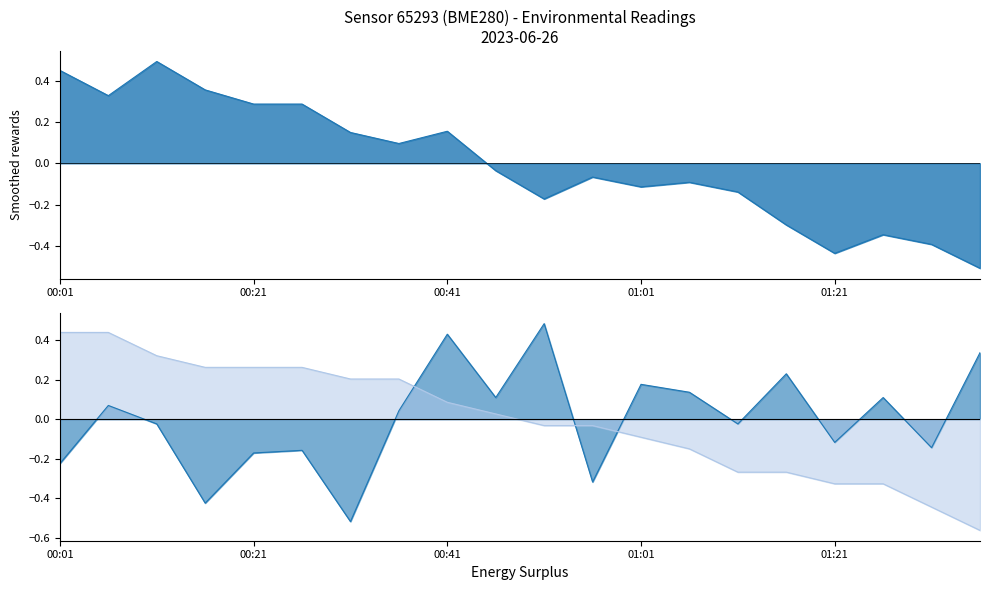

What position from the left is 00:46?

10